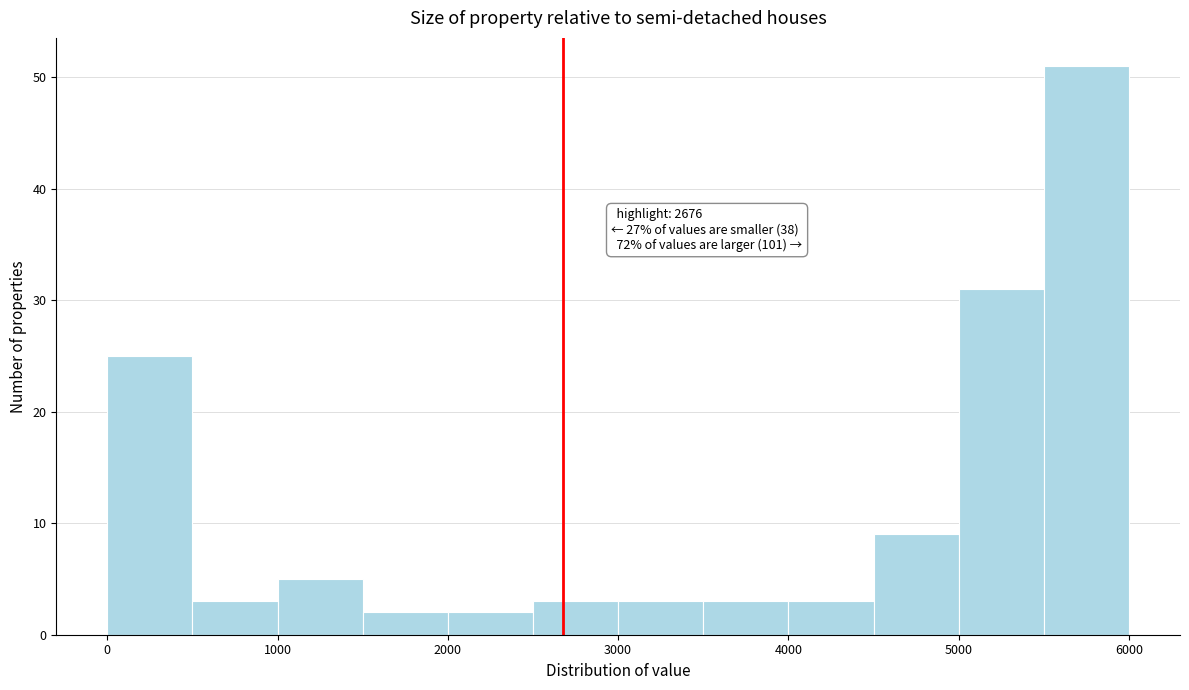

Which range on the x-axis has the tallest bar?

5500 to 6000